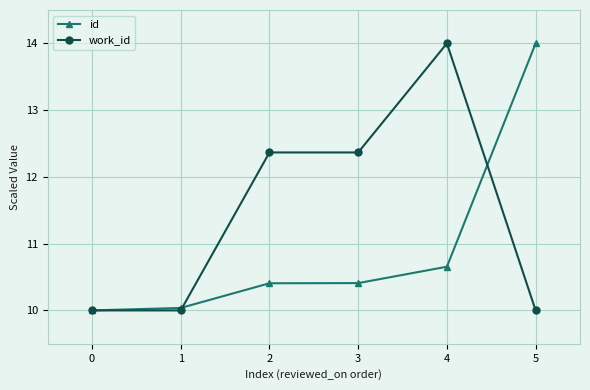

What is the total value across all series at 5?

24.0